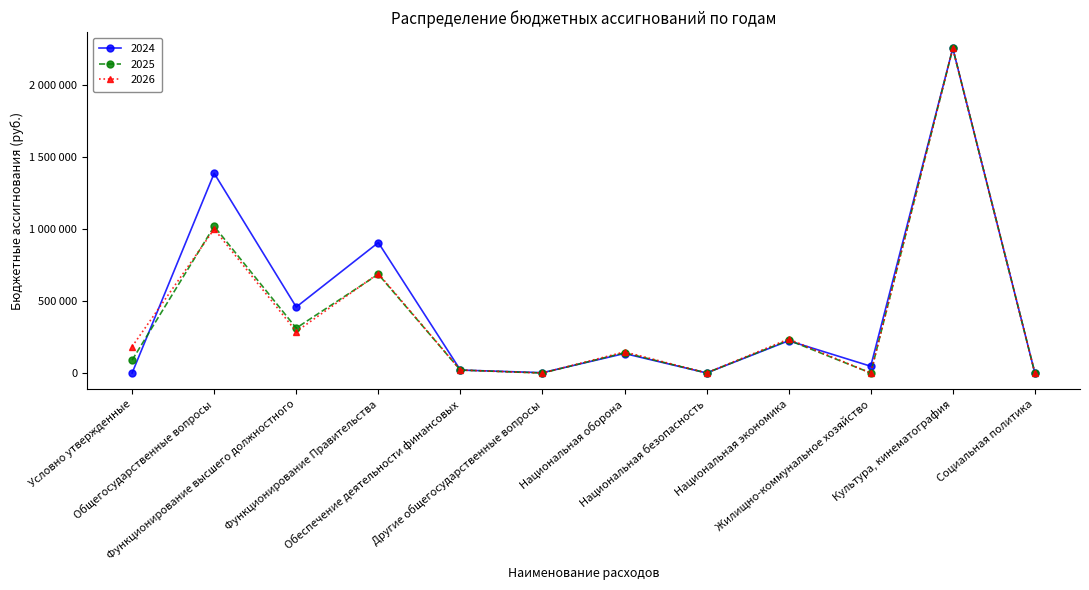

Reading left to right, extract all data points from this chart.

2024: Условно утвержденные=0	Общегосударственные вопросы=1386060	Функционирование высшего должностного=458000	Функционирование Правительства=905111	Обеспечение деятельности финансовых=20613	Другие общегосударственные вопросы=2336	Национальная оборона=135400	Национальная безопасность=500	Национальная экономика=224000	Жилищно-коммунальное хозяйство=47140	Культура, кинематография=2253600	Социальная политика=100
2025: Условно утвержденные=89750	Общегосударственные вопросы=1017950	Функционирование высшего должностного=312000	Функционирование Правительства=685337	Обеспечение деятельности финансовых=20613	Другие общегосударственные вопросы=0	Национальная оборона=140600	Национальная безопасность=500	Национальная экономика=228000	Жилищно-коммунальное хозяйство=100	Культура, кинематография=2253600	Социальная политика=100
2026: Условно утвержденные=183650	Общегосударственные вопросы=999050	Функционирование высшего должностного=288000	Функционирование Правительства=690437	Обеспечение деятельности финансовых=20613	Другие общегосударственные вопросы=0	Национальная оборона=146700	Национальная безопасность=500	Национальная экономика=236000	Жилищно-коммунальное хозяйство=100	Культура, кинематография=2253600	Социальная политика=100